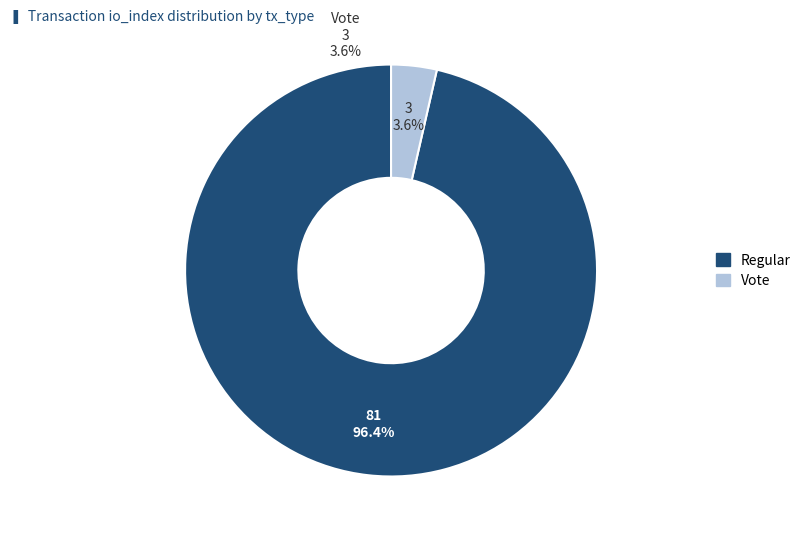

How many slices are in this pie chart?

2